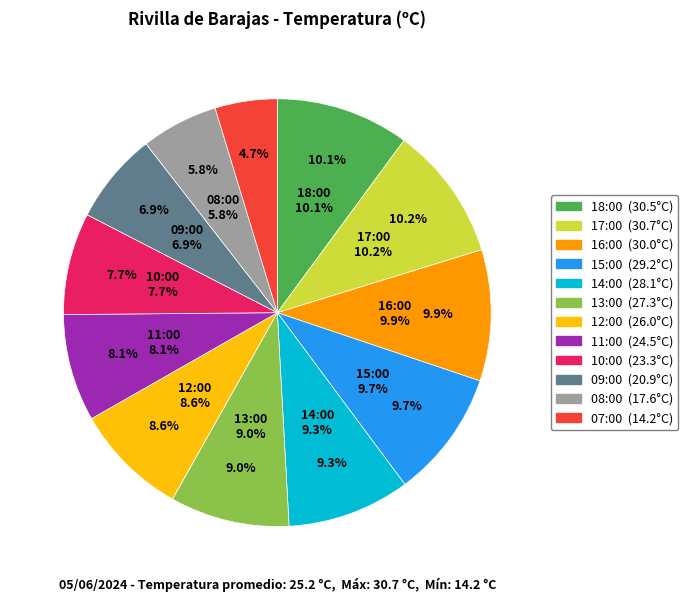

Does 10:00 represent more than half of the total?

No